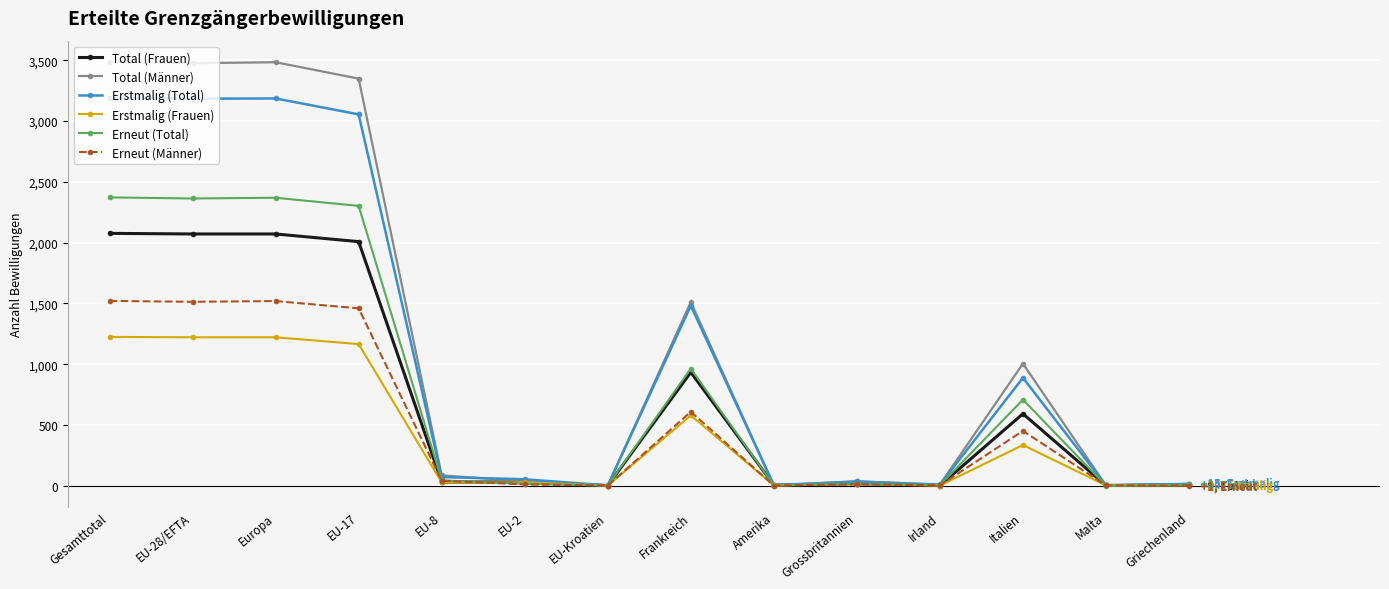

What is the maximum value for Erstmalig (Total)?

3191